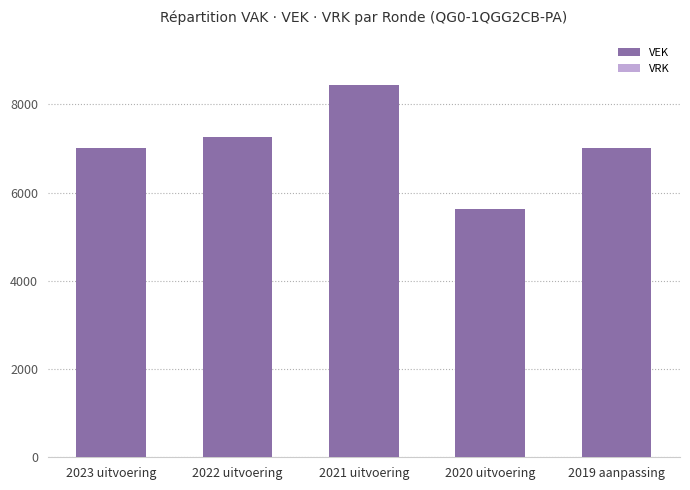

The value at 2021 uitvoering is 13580. True or false?

False